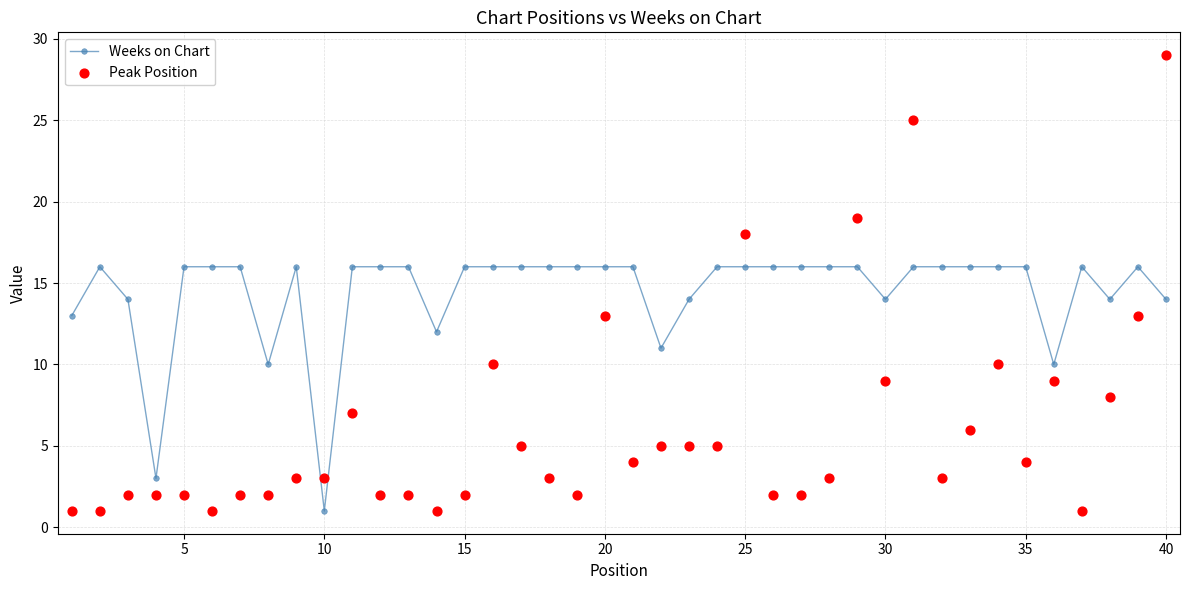

What are all the series names shown in the legend?

Weeks on Chart, Peak Position